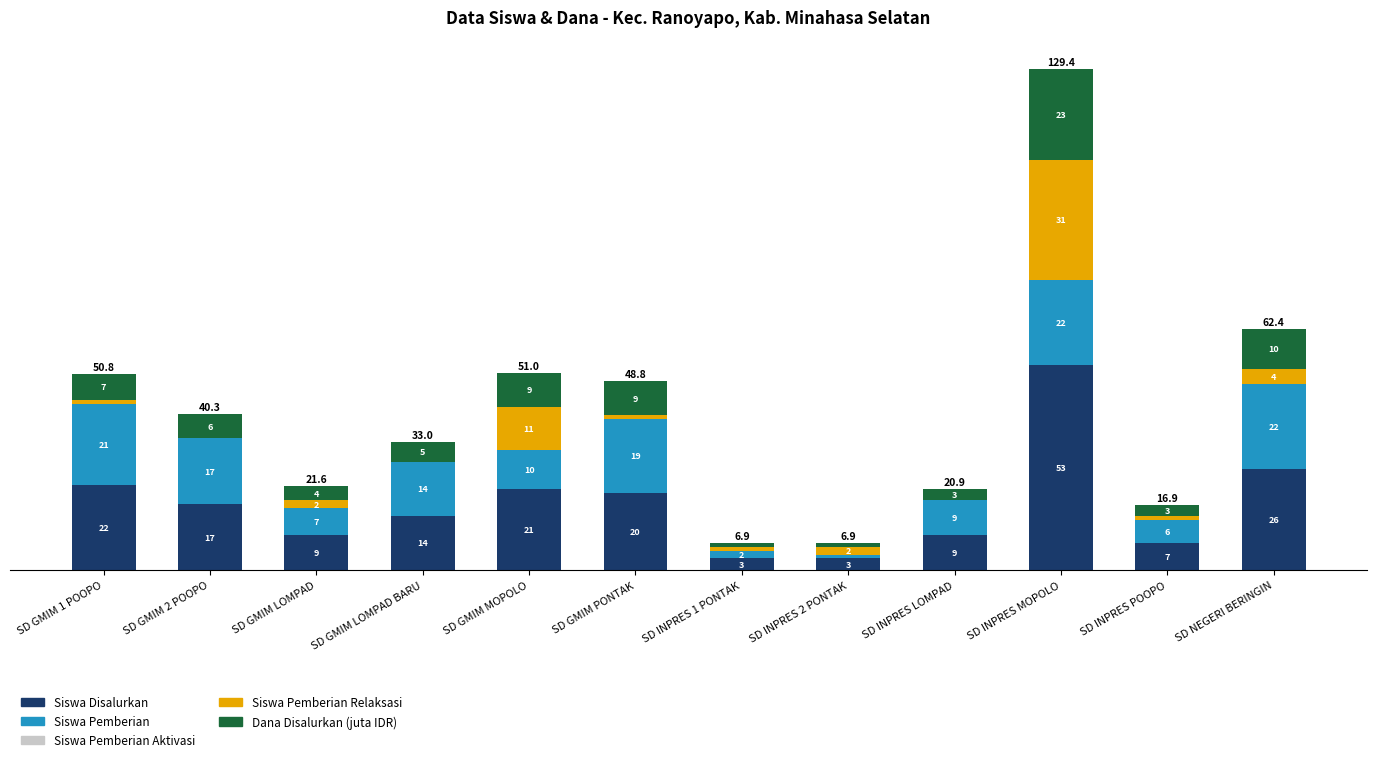

At which label does Siswa Disalurkan first exceed 17?

SD GMIM 1 POOPO